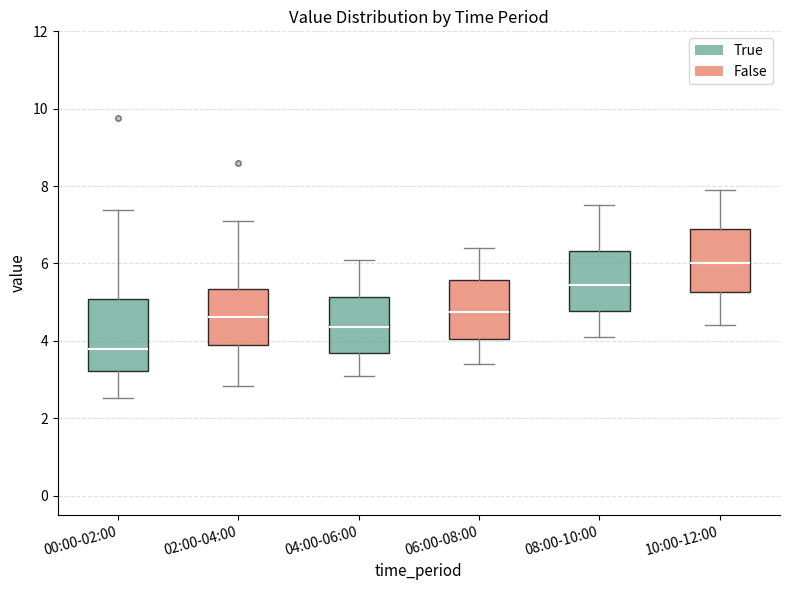

Reading left to right, transcribe this box plot: for each box, give where its median line is, the range the box spans, and where its two whiskers end, as read against the y-axis. The values are not printed on the chart, so give them approximately, as read against the axis.

00:00-02:00: median 3.8, box 3.2 to 5.0, whiskers 2.6 to 7.4
02:00-04:00: median 4.6, box 3.8 to 5.4, whiskers 2.8 to 7.2
04:00-06:00: median 4.4, box 3.6 to 5.2, whiskers 3.2 to 6.2
06:00-08:00: median 4.8, box 4.0 to 5.6, whiskers 3.4 to 6.4
08:00-10:00: median 5.4, box 4.8 to 6.4, whiskers 4.2 to 7.6
10:00-12:00: median 6.0, box 5.2 to 7.0, whiskers 4.4 to 8.0